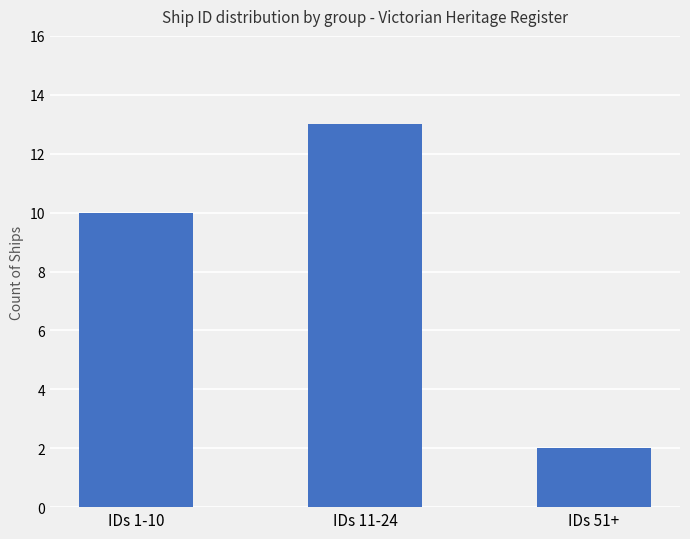

How many data points are less than 10?

1